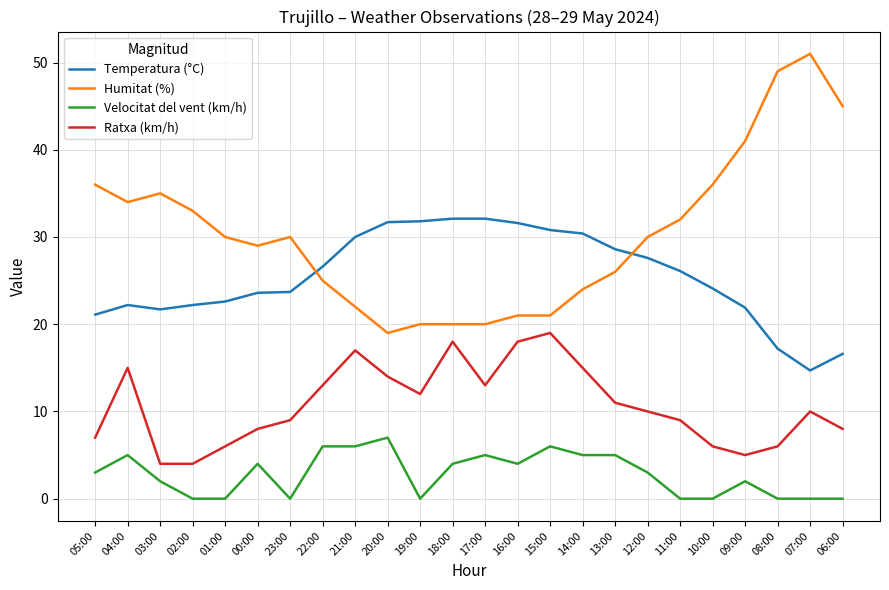

What is the difference between the maximum and minimum values in the Temperatura (°C) series?

17.4